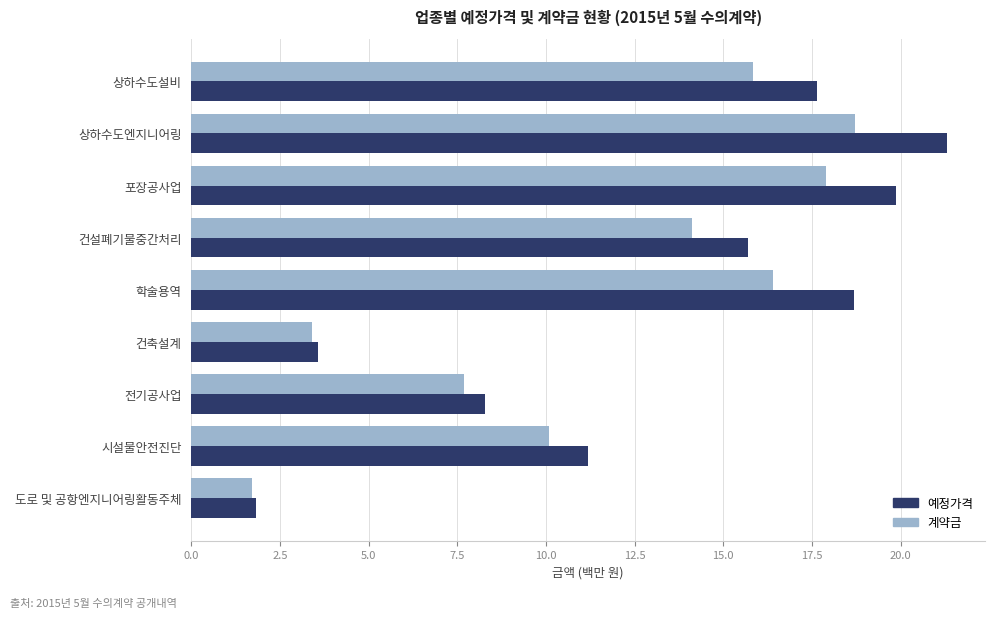

What is the approximate value of 계약금 at 학술용역?

16.4